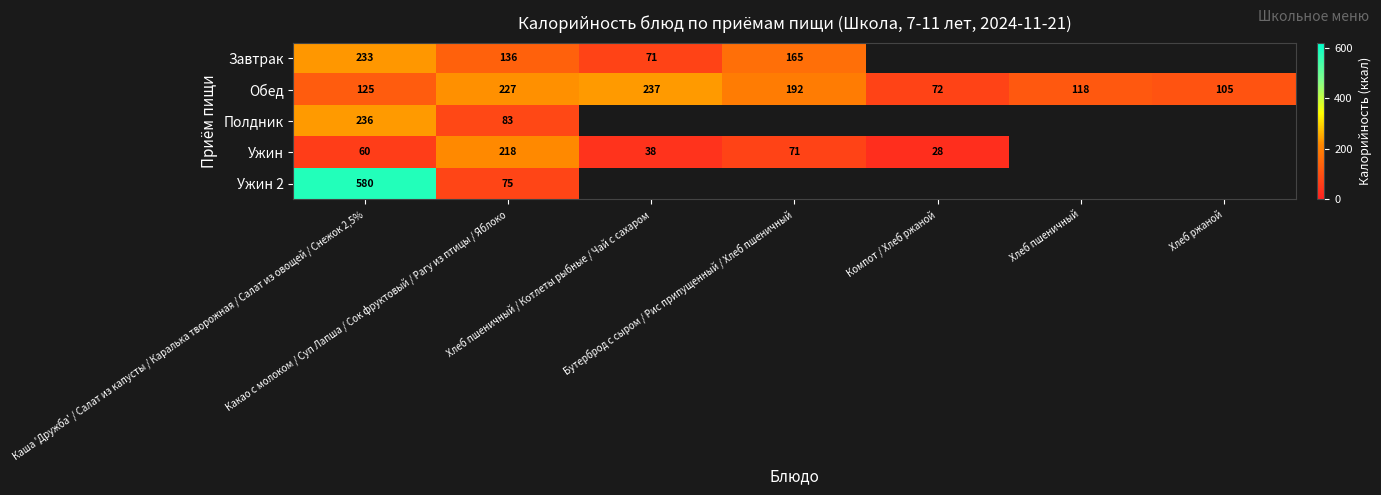

What is the spread (max minus min) of values at Какао с молоком / Суп Лапша / Сок фруктовый / Рагу из птицы / Яблоко?

152.0